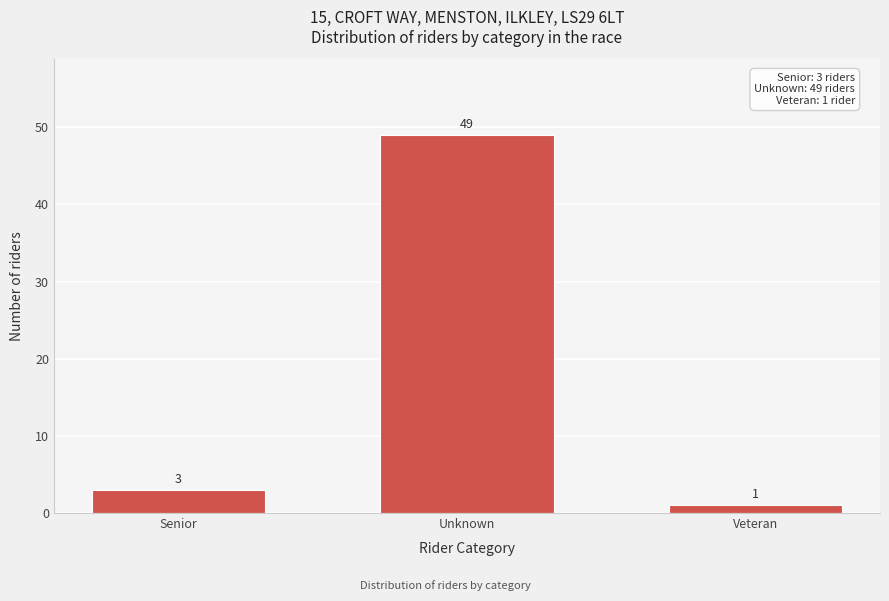

Reading right to left, extract all data points from this chart.

1	49	3